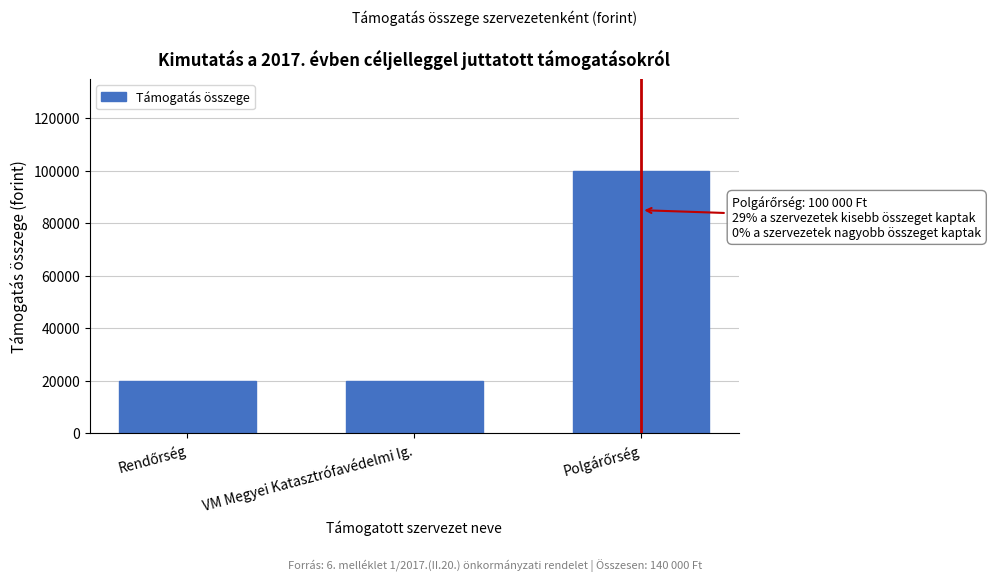

Reading left to right, list all the values displayed in this chart.

20000	20000	100000